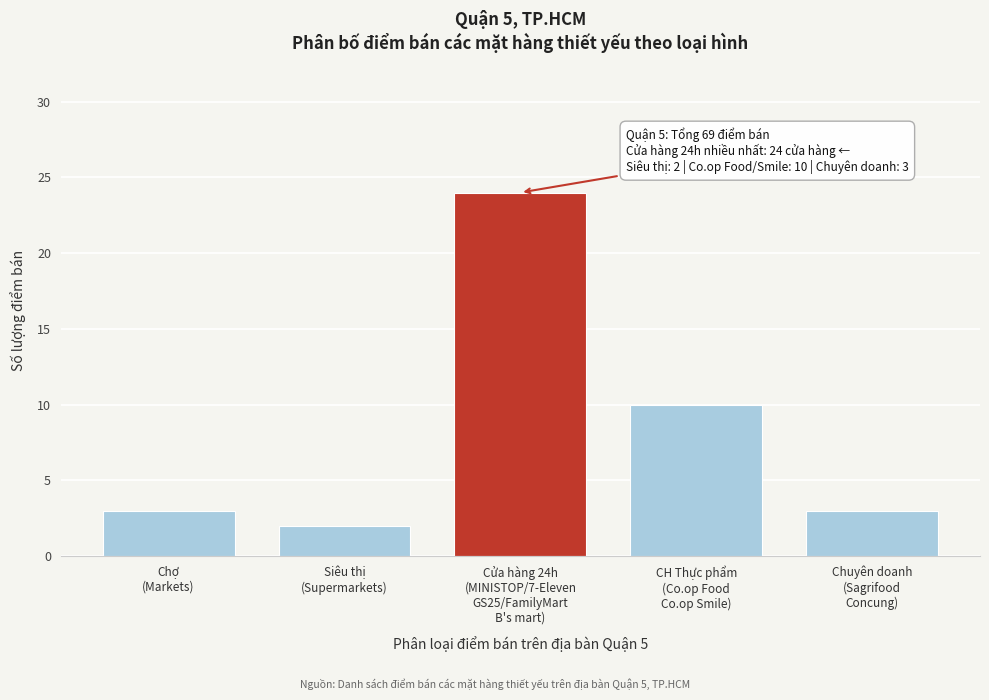

Reading left to right, what are all the values shown in this chart?

3	2	24	10	3